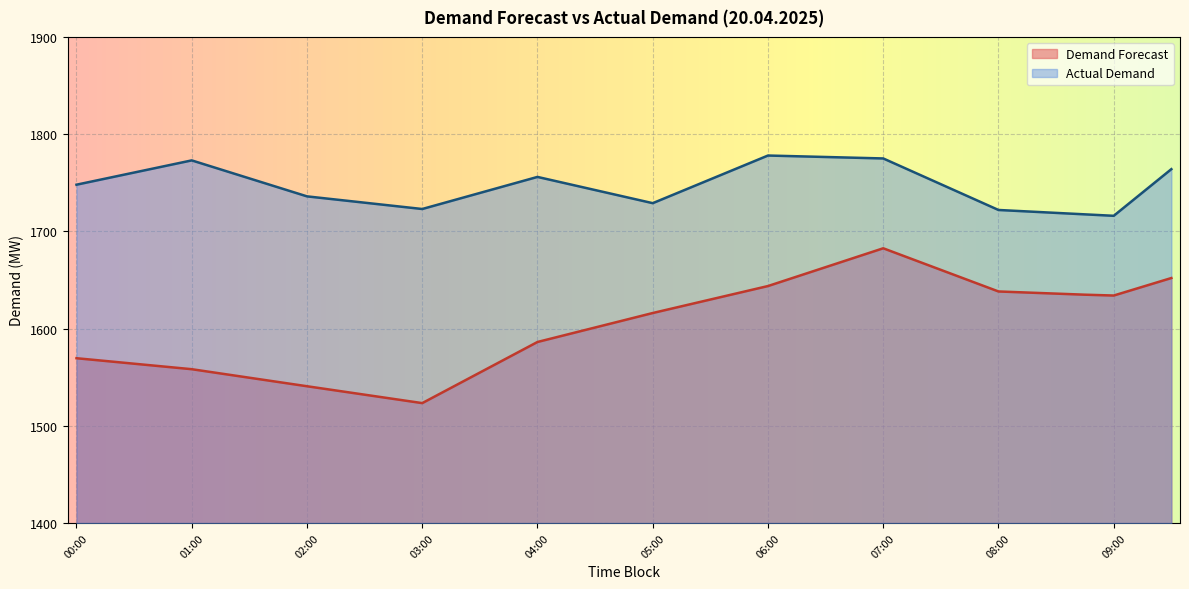

What is the value of the Actual Demand point at the 36th from the left?

1717.5